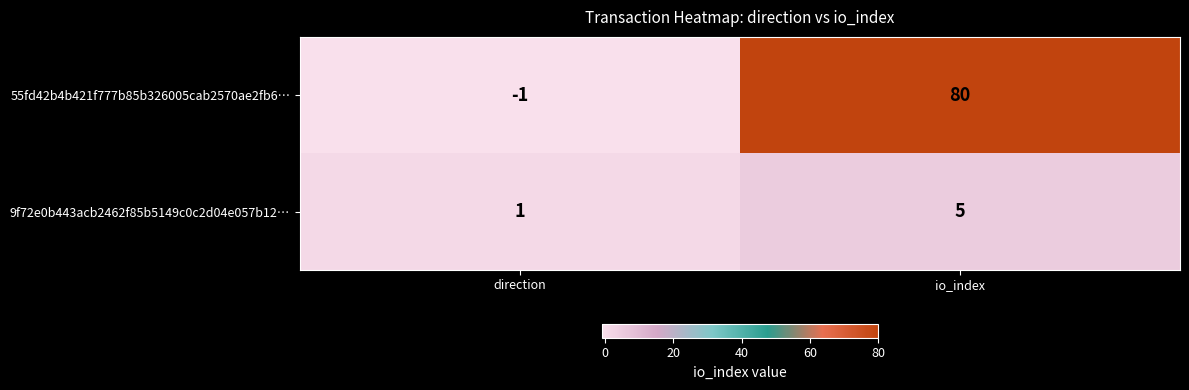

Count the number of data series in this chart.

2